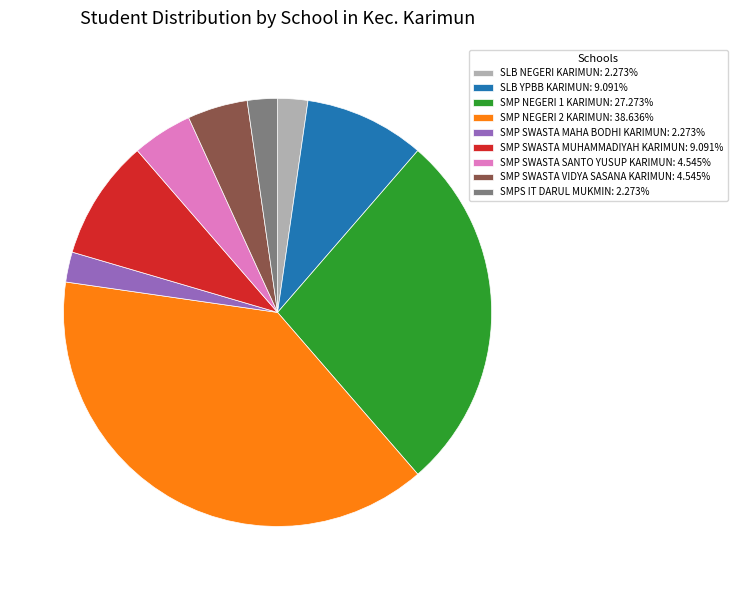

Is there a majority slice in this chart?

No